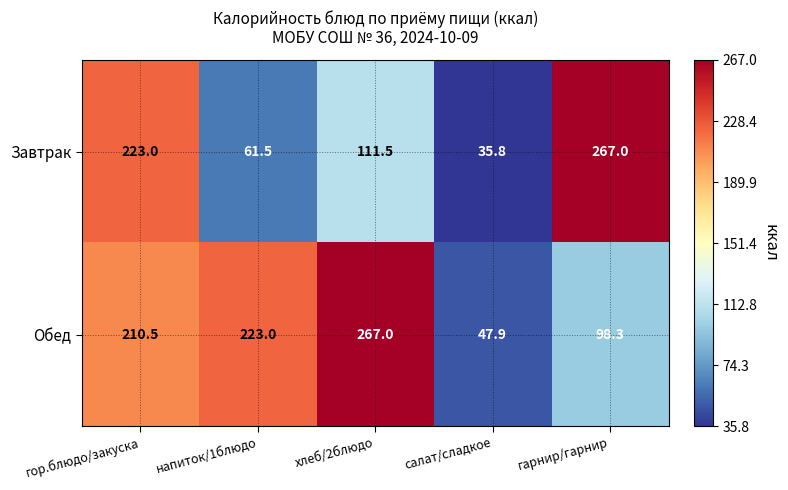

The value of Обед at гарнир/гарнир is 98.3. True or false?

True